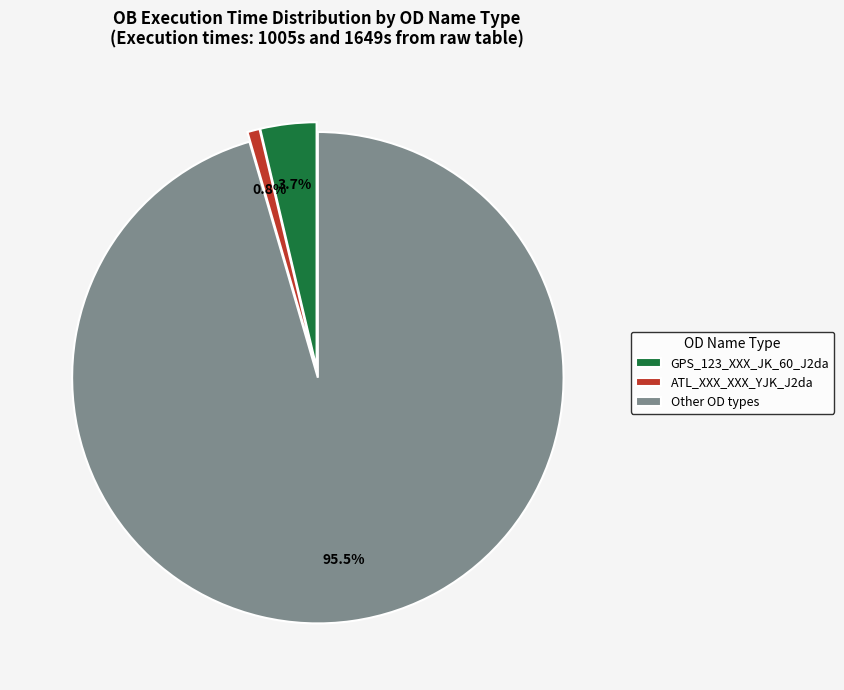

Between GPS_123_XXX_JK_60_J2da and Other OD types, which is larger?

Other OD types